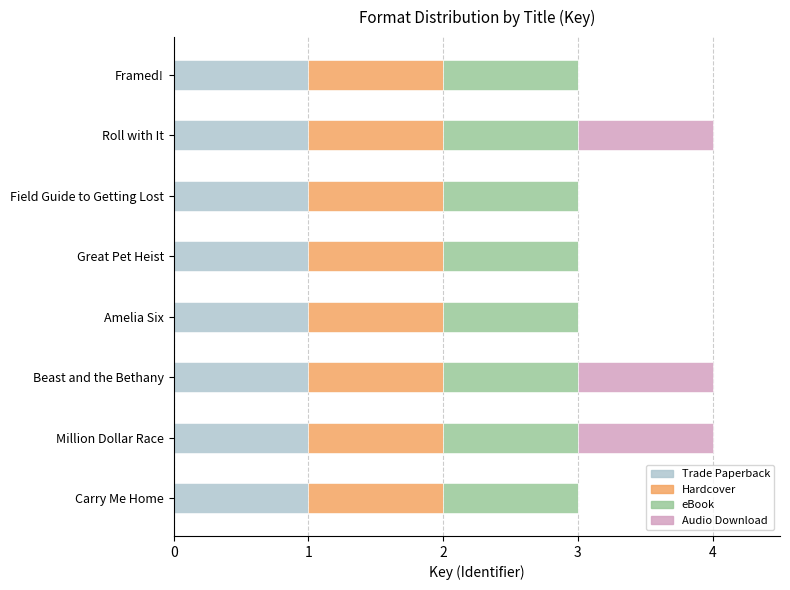

What is the total value across all series at Amelia Six?

3